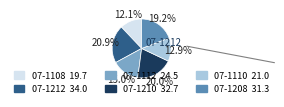

Is there a majority slice in this chart?

No